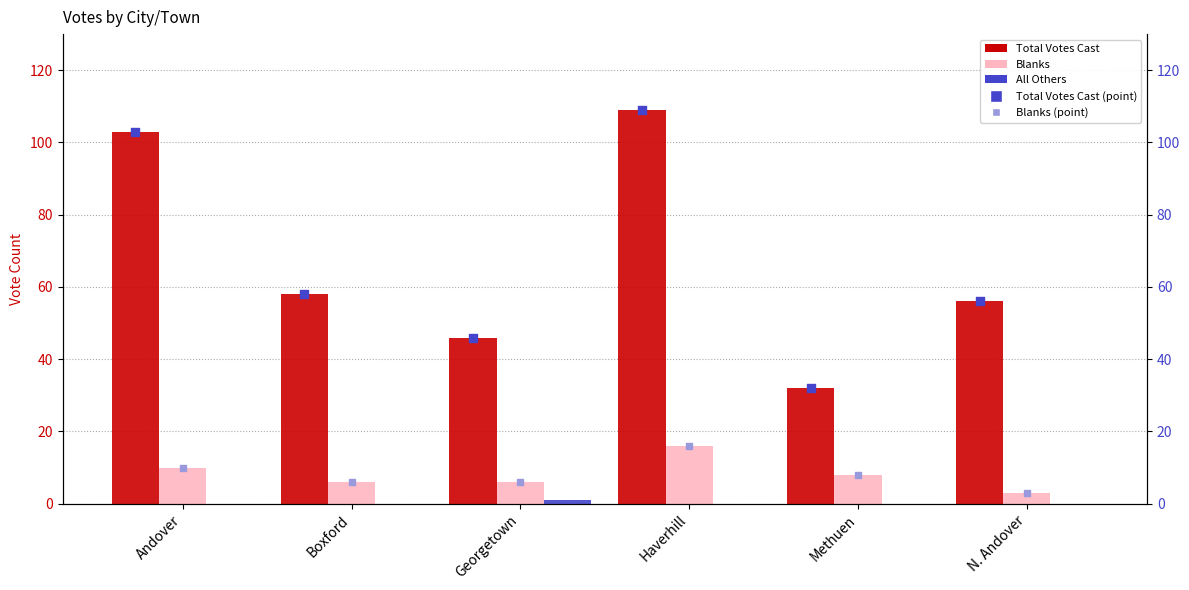

Which series has the widest spread of Y values?

Total Votes Cast